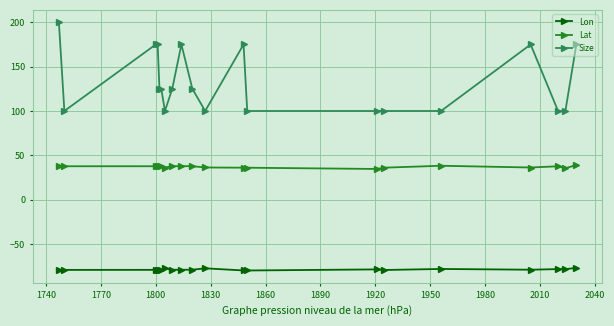

What is the difference between the maximum and minimum values in the Size series?

100.0